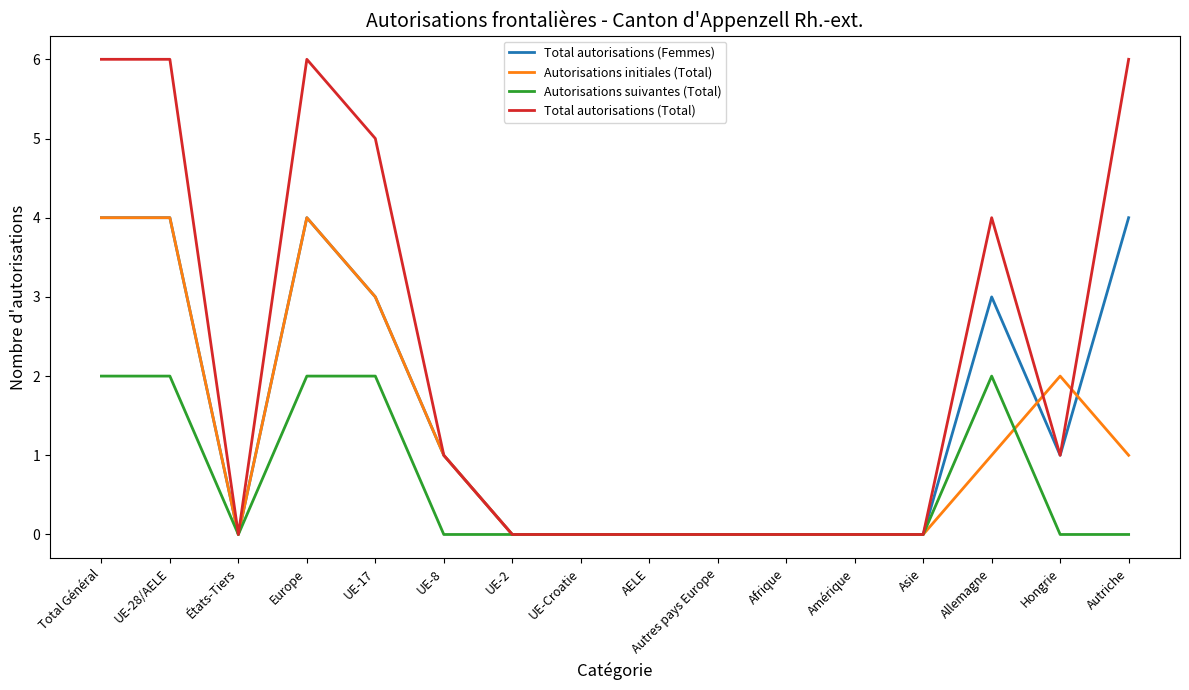

How many series are shown in this chart?

4